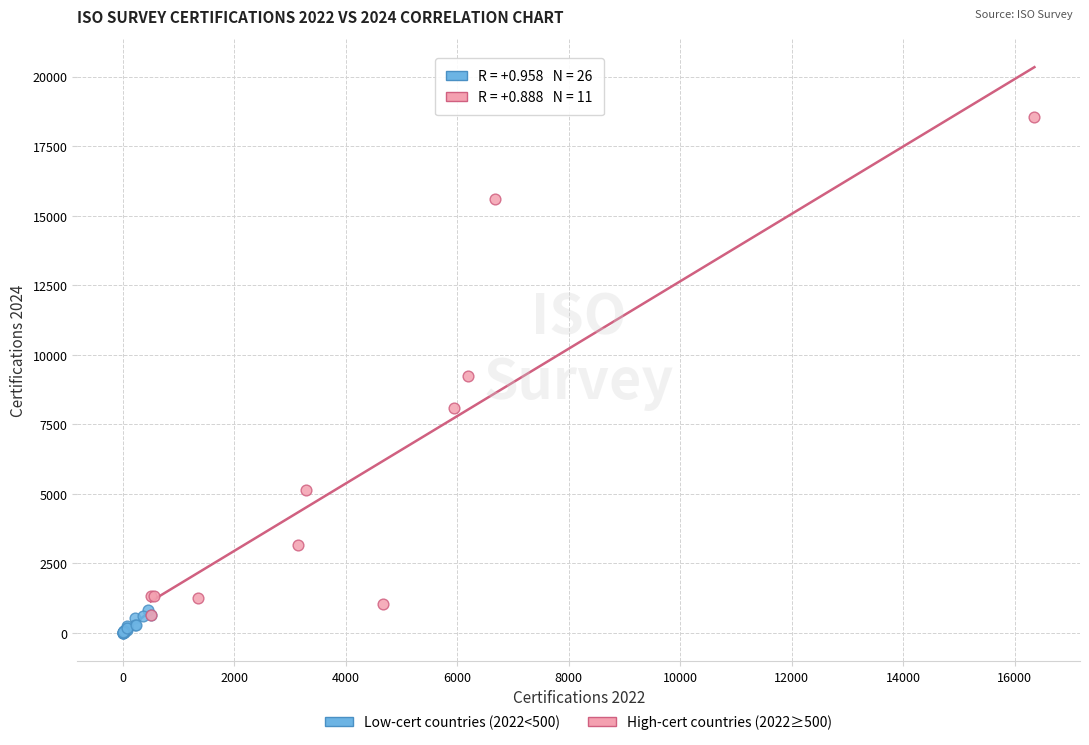

Which series reaches the minimum Y coordinate?

Low-cert countries (2022<500)